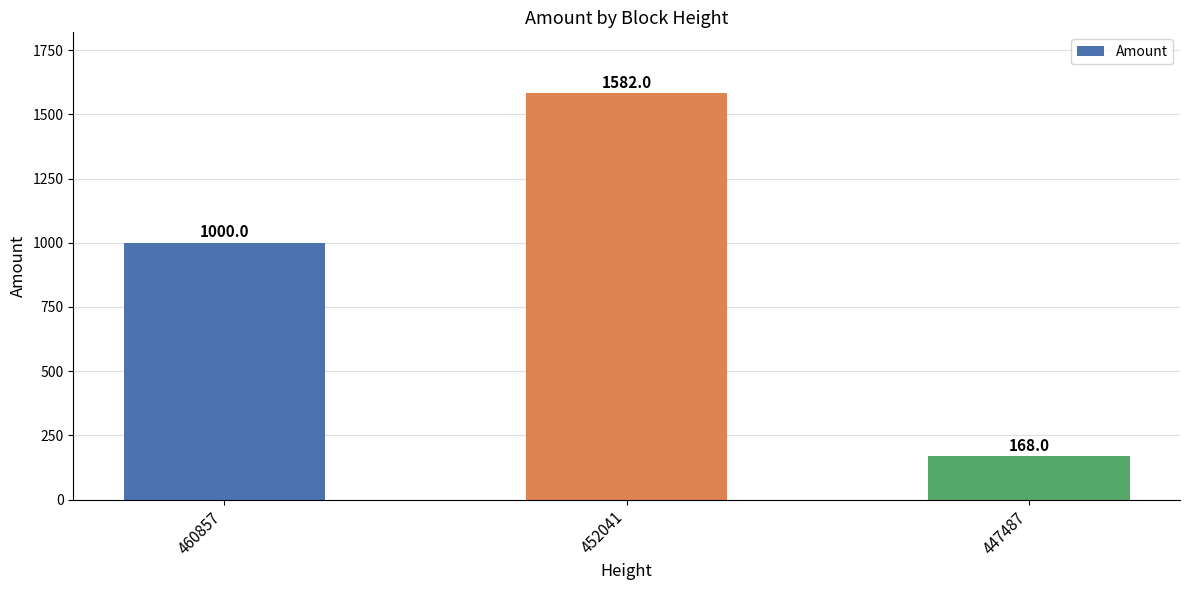

How many values are below 1000?

1